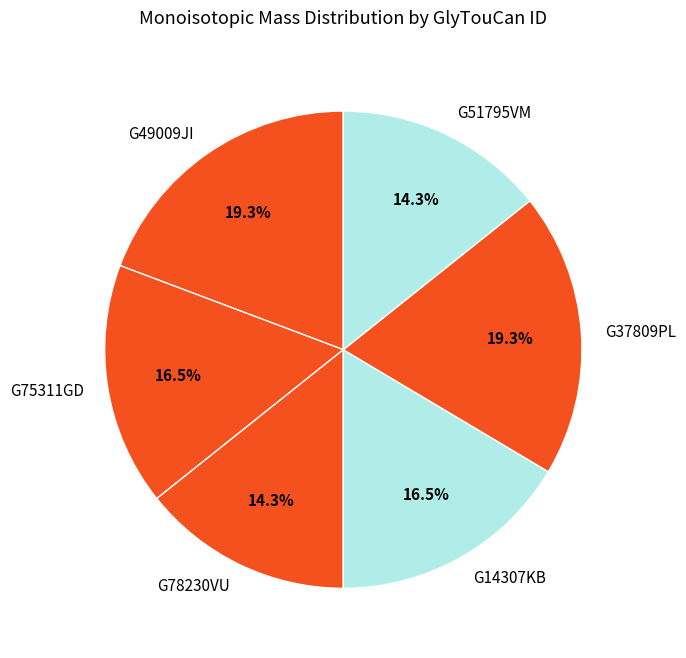

To the nearest percent, what portion does G49009JI represent?

19%